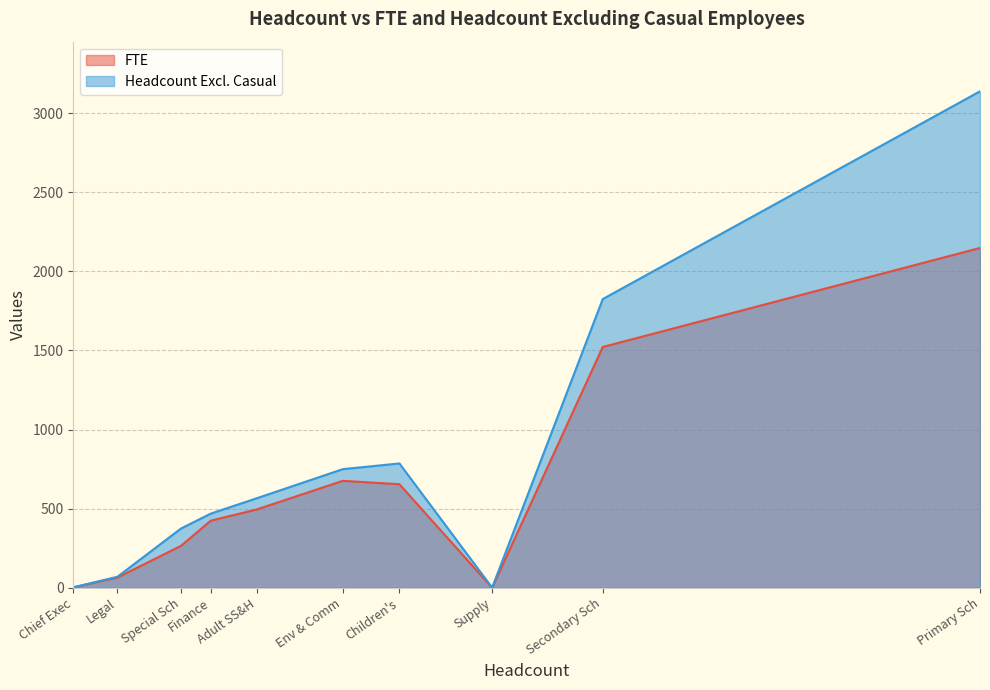

What is the total value across all series at Chief Executive?

5.6